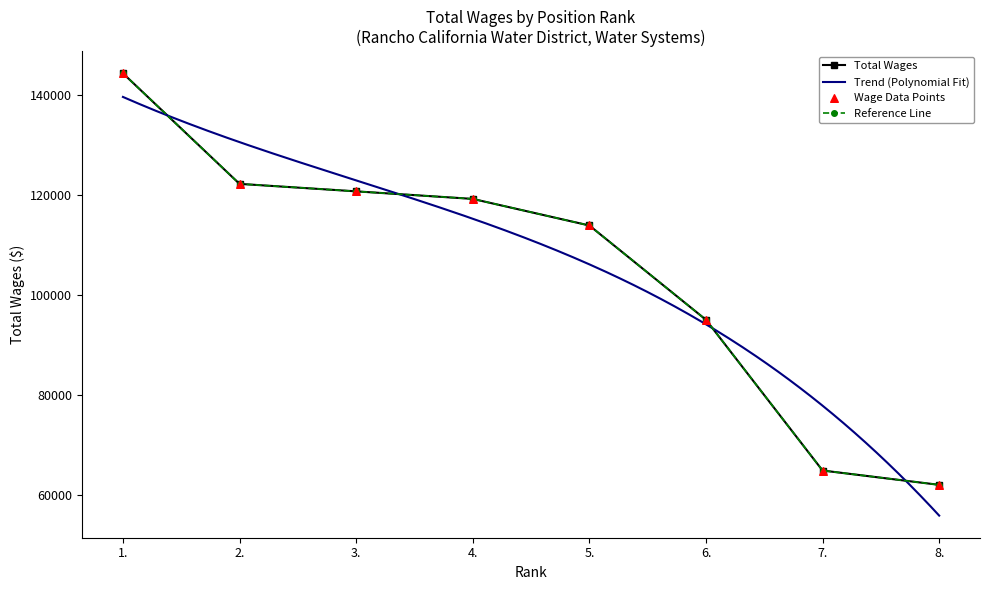

Between 4. and 2., which is larger?

2.